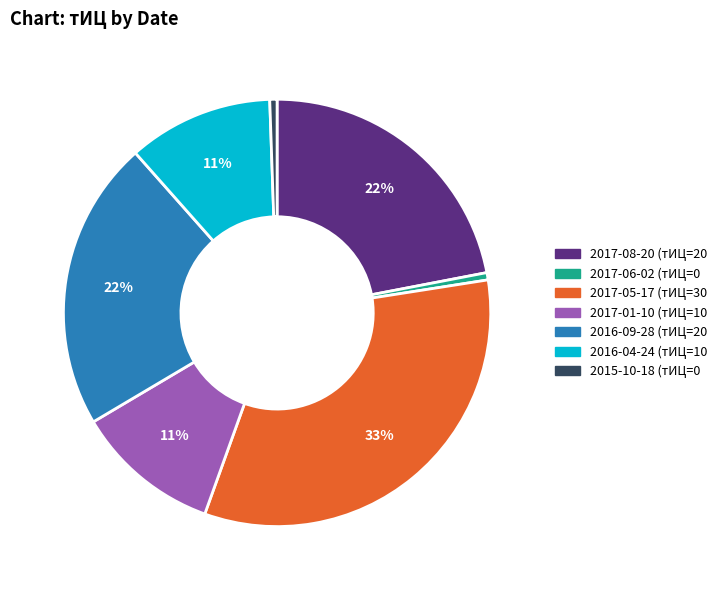

Approximately how many times larger is the value at 2016-04-24 compared to 2017-01-10?

1.0